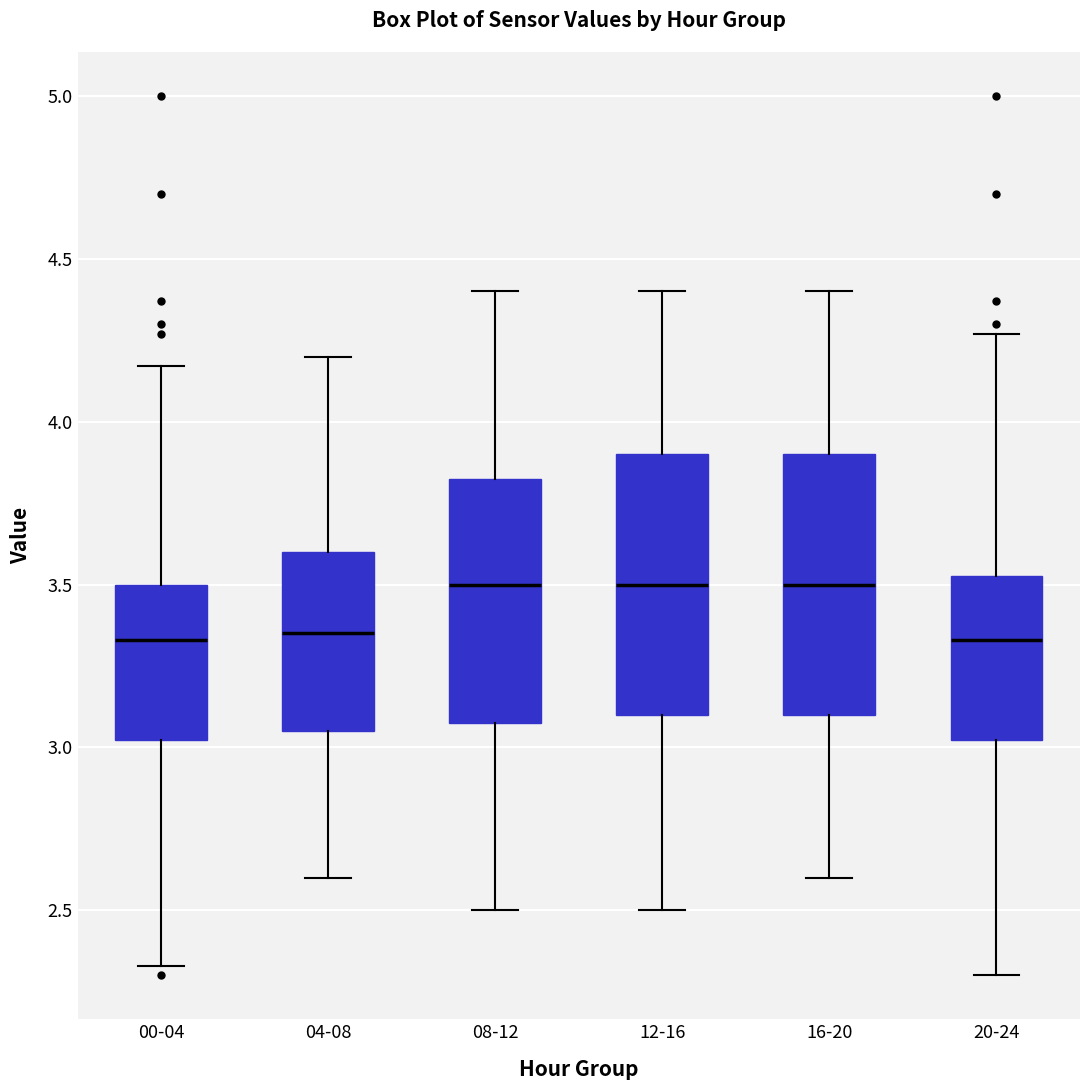

Reading left to right, read every box against the y-axis: the position of its median line, the range the box covers, and the ends of its whiskers. The values are not printed on the chart, so give them approximately, as read against the axis.

00-04: median 3.35, box 3.00 to 3.50, whiskers 2.35 to 4.15
04-08: median 3.35, box 3.05 to 3.60, whiskers 2.60 to 4.20
08-12: median 3.50, box 3.10 to 3.85, whiskers 2.50 to 4.40
12-16: median 3.50, box 3.10 to 3.90, whiskers 2.50 to 4.40
16-20: median 3.50, box 3.10 to 3.90, whiskers 2.60 to 4.40
20-24: median 3.35, box 3.00 to 3.55, whiskers 2.30 to 4.25